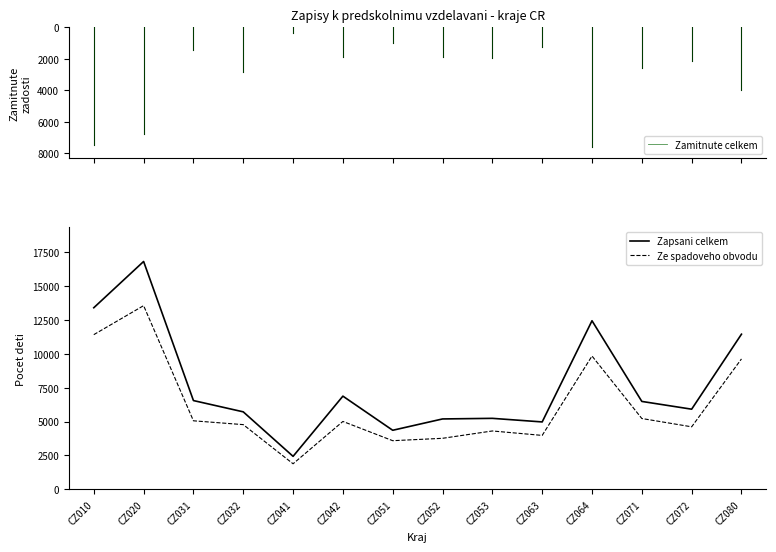

True or false: Ze spadoveho obvodu and Zapsani celkem cross at least once.

False